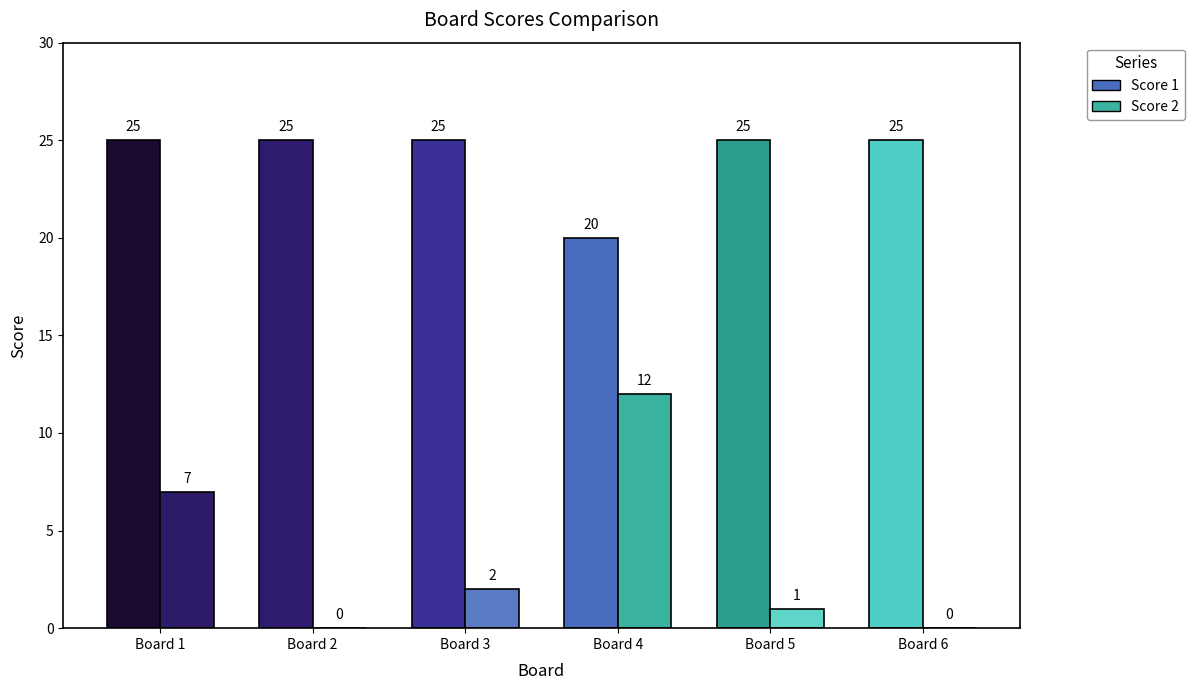

What is the maximum value shown in the chart?

25